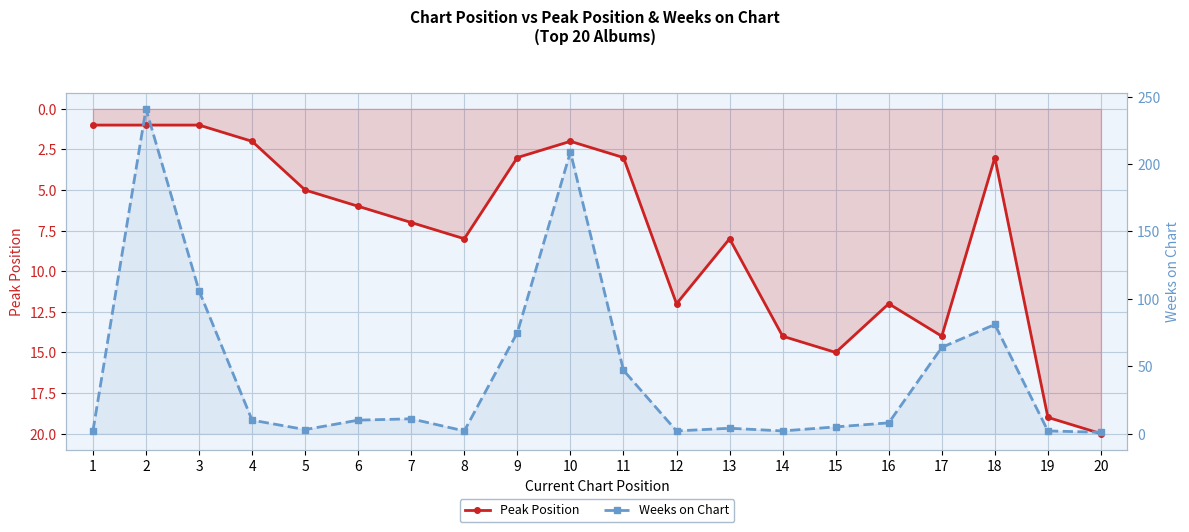

What is the value of the Peak Position point at the 6th from the left?

6